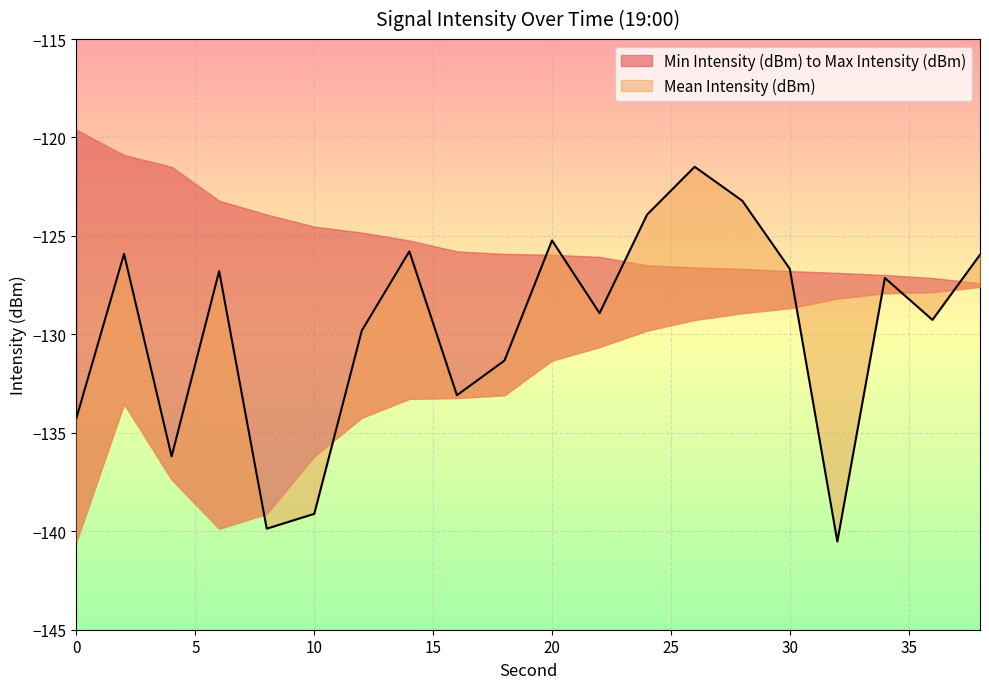

Rank the series at 30 from highest to lowest value.

Mean Intensity (dBm), Max Intensity (dBm), Min Intensity (dBm)